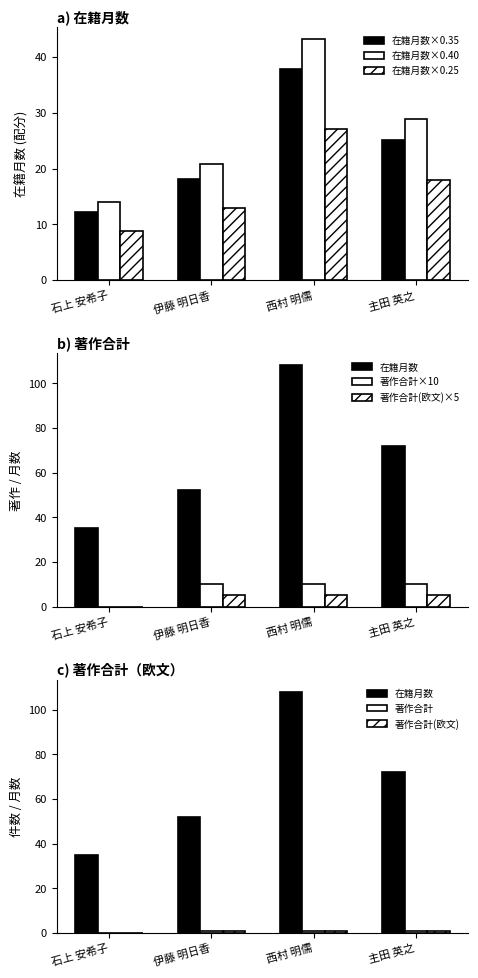

How many values in the 在籍月数×0.40 series are below 28?

2